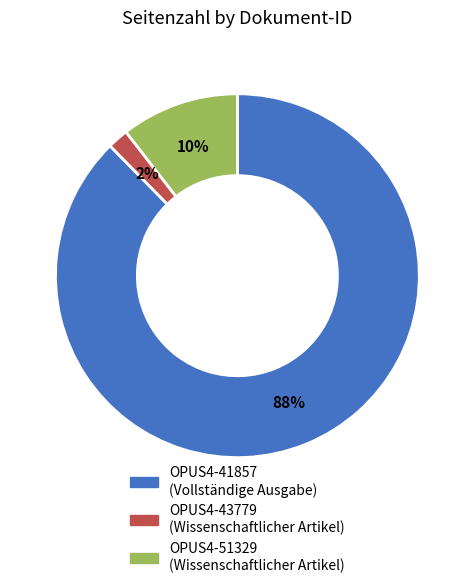

Is the sum of OPUS4-41857 and OPUS4-51329 greater than half?

Yes